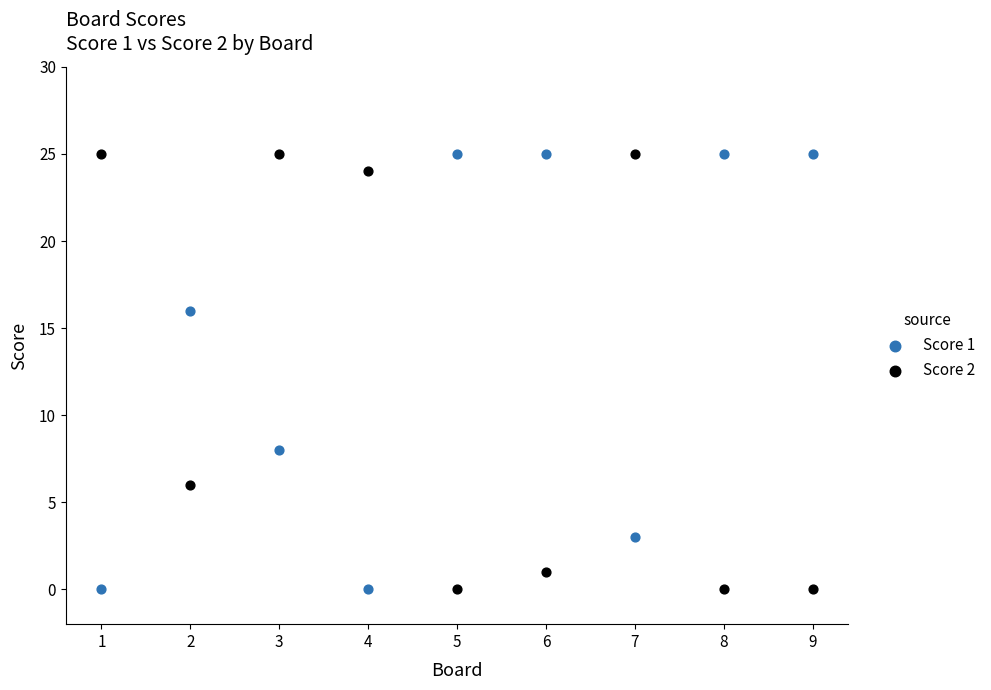

What is the X range (max minus min) for the scatter plot?

8